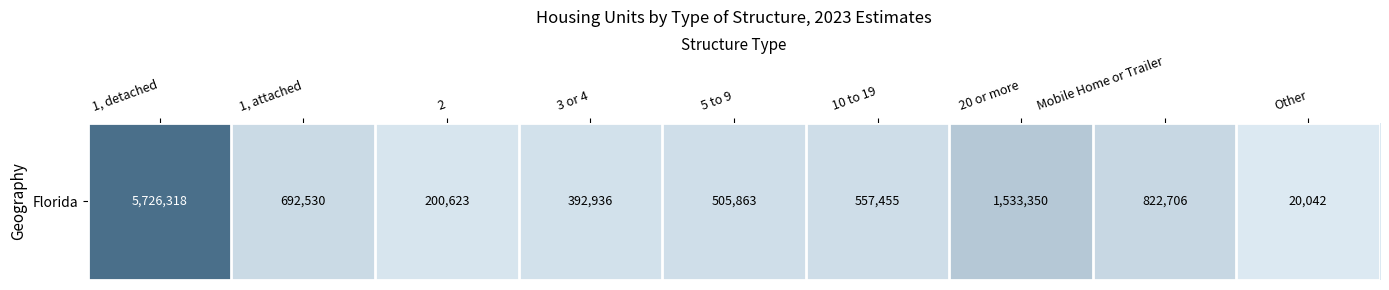

Reading right to left, list all the values displayed in this chart.

20042	822706	1533350	557455	505863	392936	200623	692530	5726318